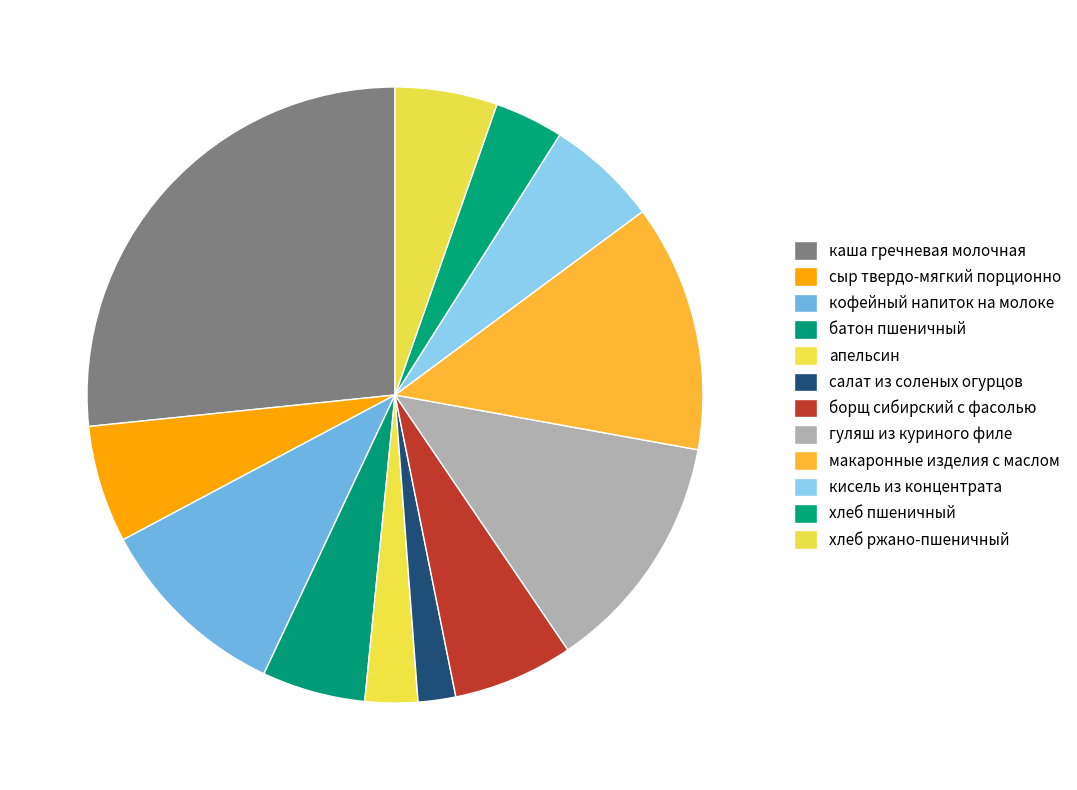

The макаронные изделия с маслом slice represents 1% of the pie. True or false?

False